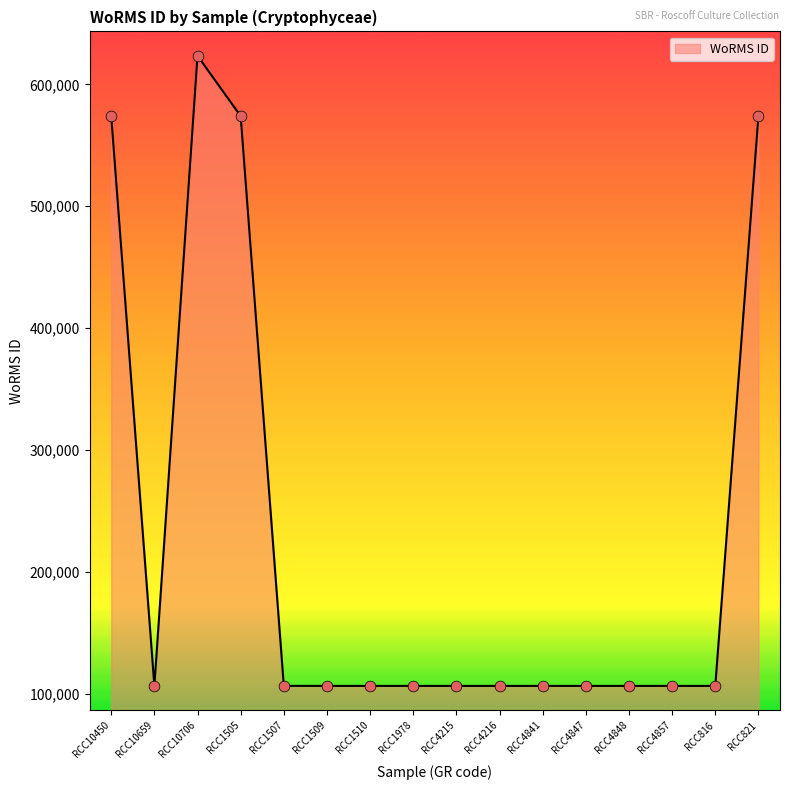

What is the change in value from RCC4847 to RCC4857?

-4